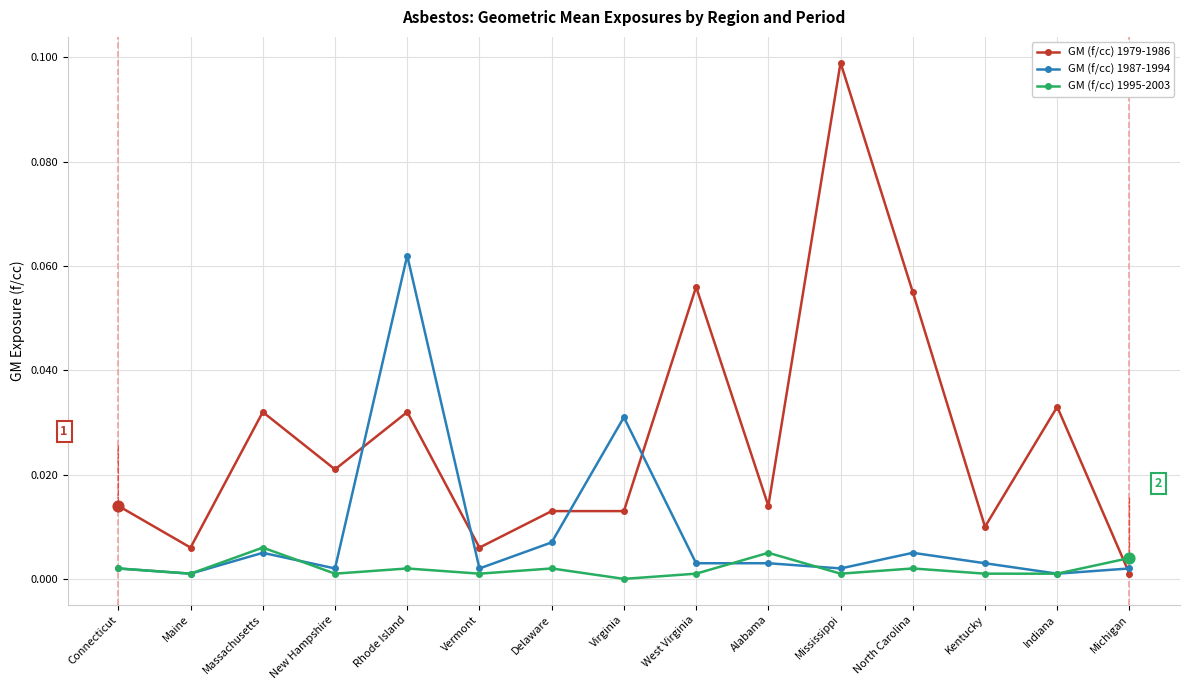

What are all the series names shown in the legend?

GM (f/cc) 1979-1986, GM (f/cc) 1987-1994, GM (f/cc) 1995-2003